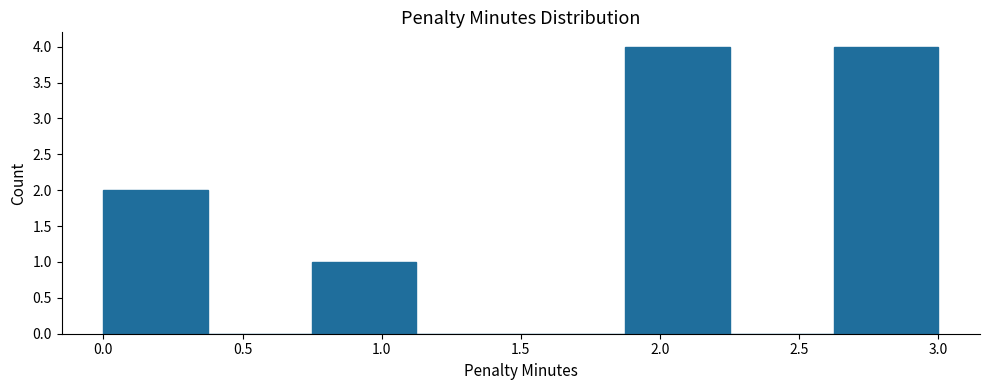

Reading left to right, transcribe this chart: for each bar, give the range it covers on the x-axis and its height. Neither the bar edges nor the heights are printed on the chart, so give them approximately, as read against the axes.

0.000 to 0.375: 2
0.375 to 0.750: 0
0.750 to 1.125: 1
1.125 to 1.500: 0
1.500 to 1.875: 0
1.875 to 2.250: 4
2.250 to 2.625: 0
2.625 to 3.000: 4